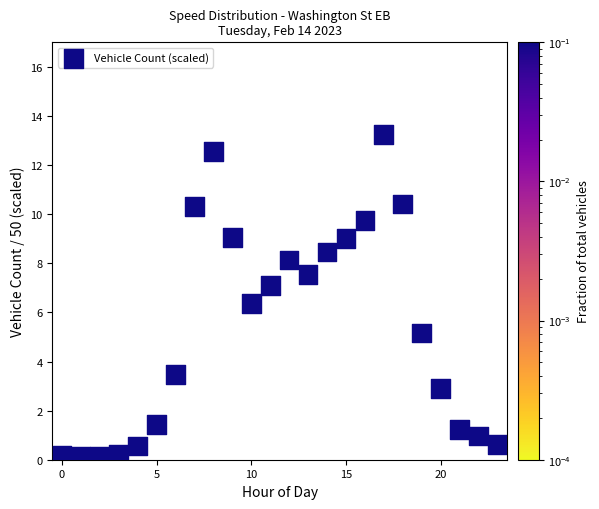

What Y value in the scatter plot is closest to 6?

6.4